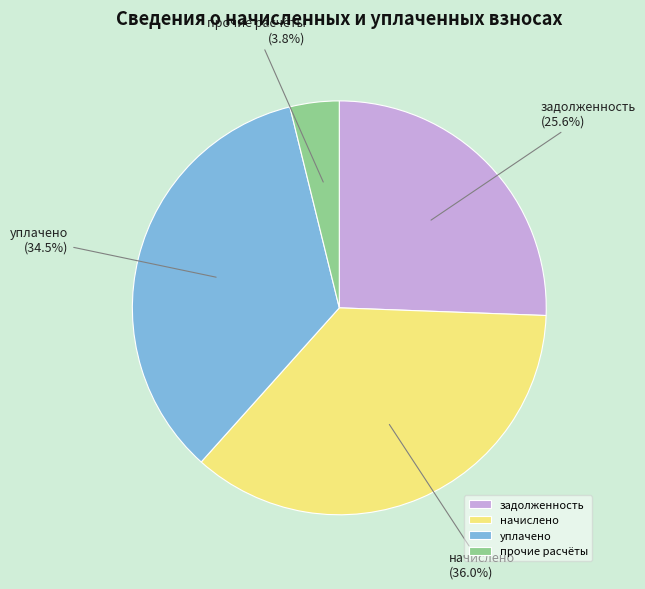

What percentage is NOT represented by прочие расчёты?

96.2%